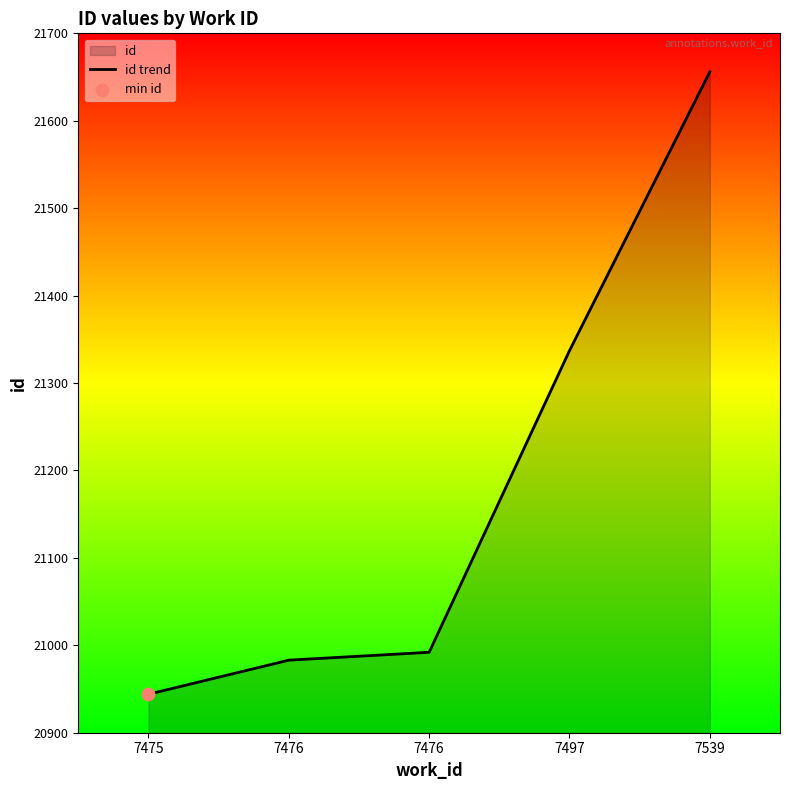

What is the ratio of the value at 7476 to the value at 7497?

1.0